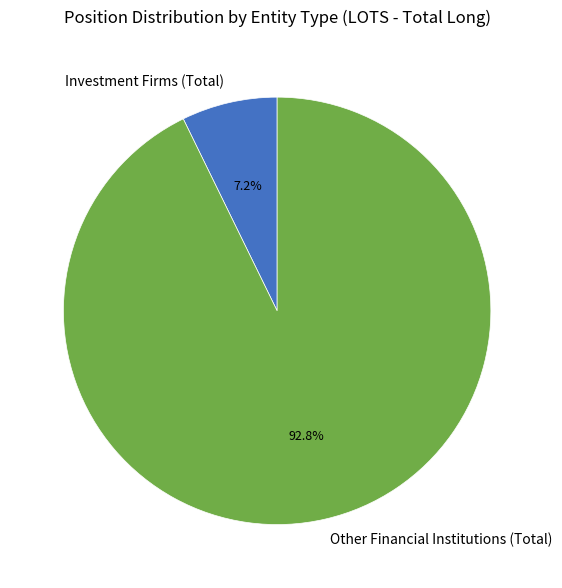

True or false: Other Financial Institutions (Total) accounts for 84% of the total.

False